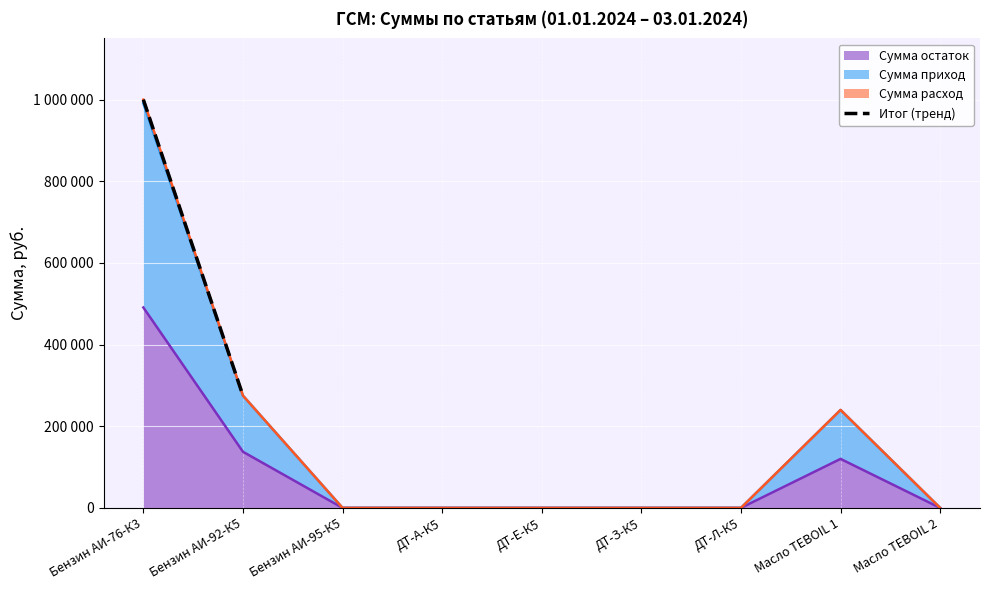

What is the label of the 4th point from the right?

ДТ-З-К5